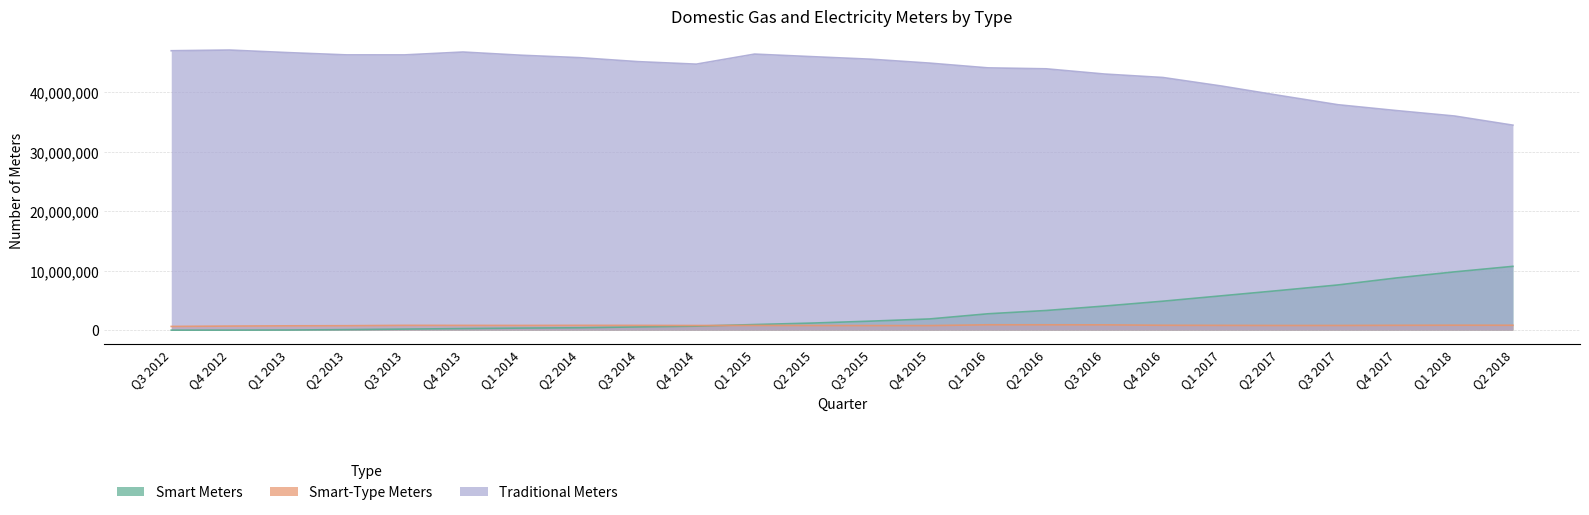

How many lines are shown in the chart?

3